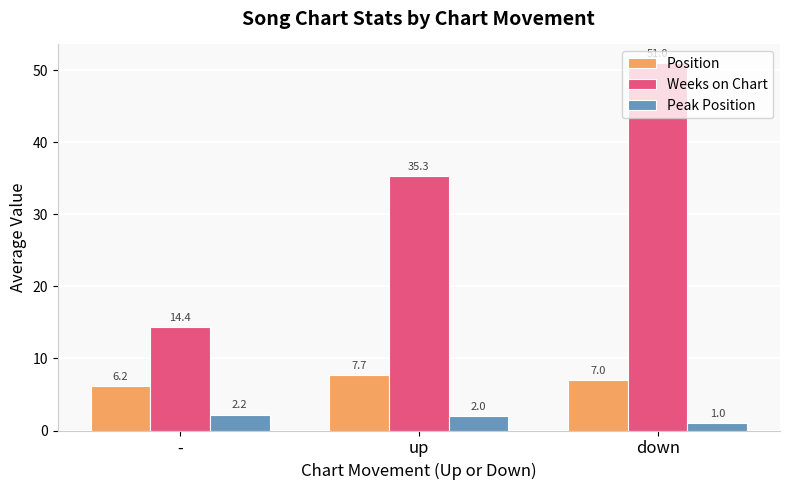

Reading left to right, what are all the values shown in this chart?

Position: -=6.2	up=7.7	down=7.0
Weeks on Chart: -=14.4	up=35.3	down=51.0
Peak Position: -=2.2	up=2.0	down=1.0